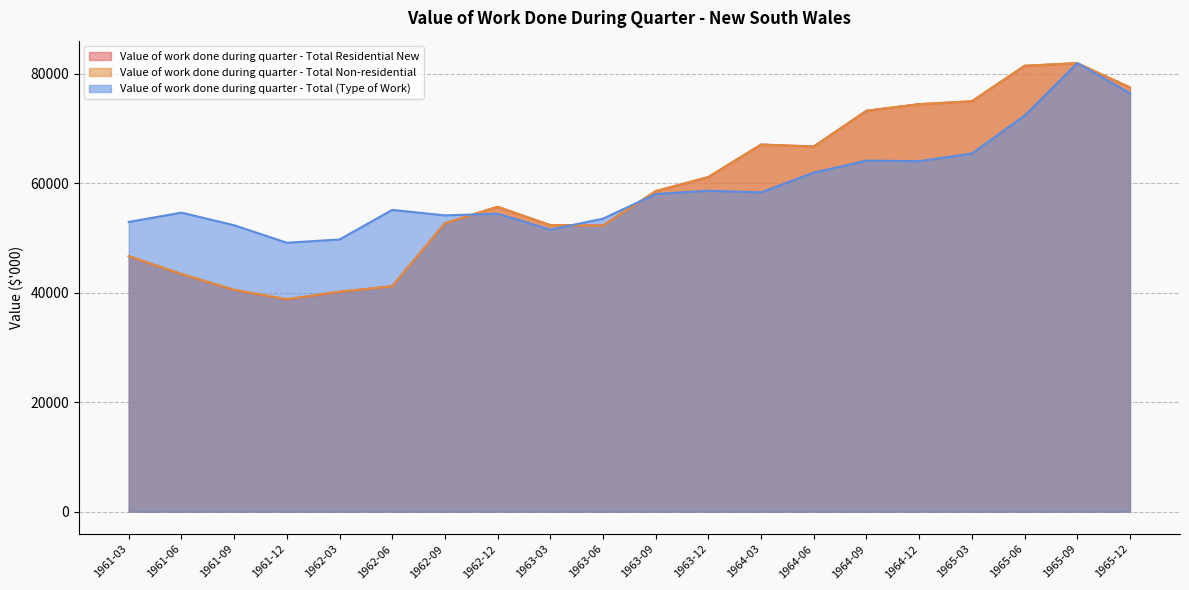

How many values in the Value of work done during quarter - Total (Type of Work) series exceed 58000?

9